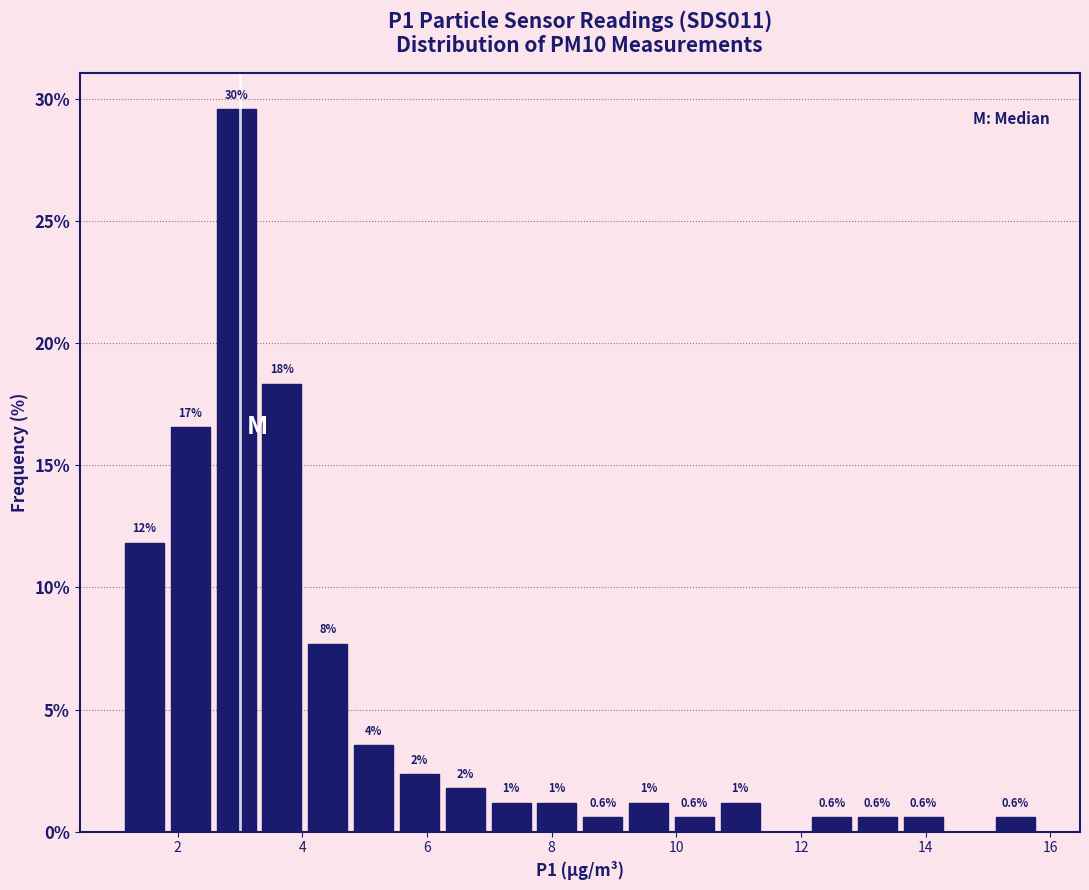

Around what value on the x-axis is the tallest bar? Give the approximate position of its centre, as read against the axis.

3.0